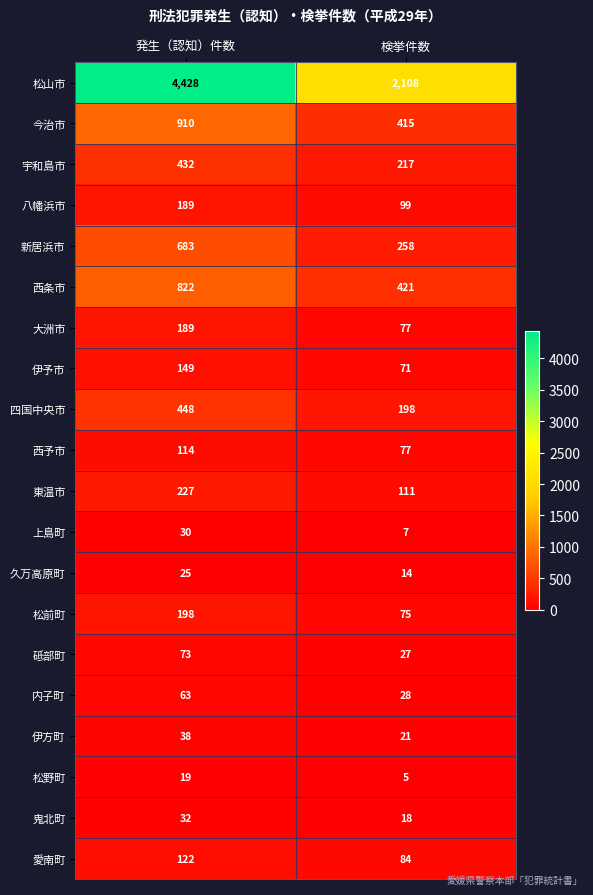

What is the sum of the 松山市 values at 検挙件数 and 発生（認知）件数?

6536